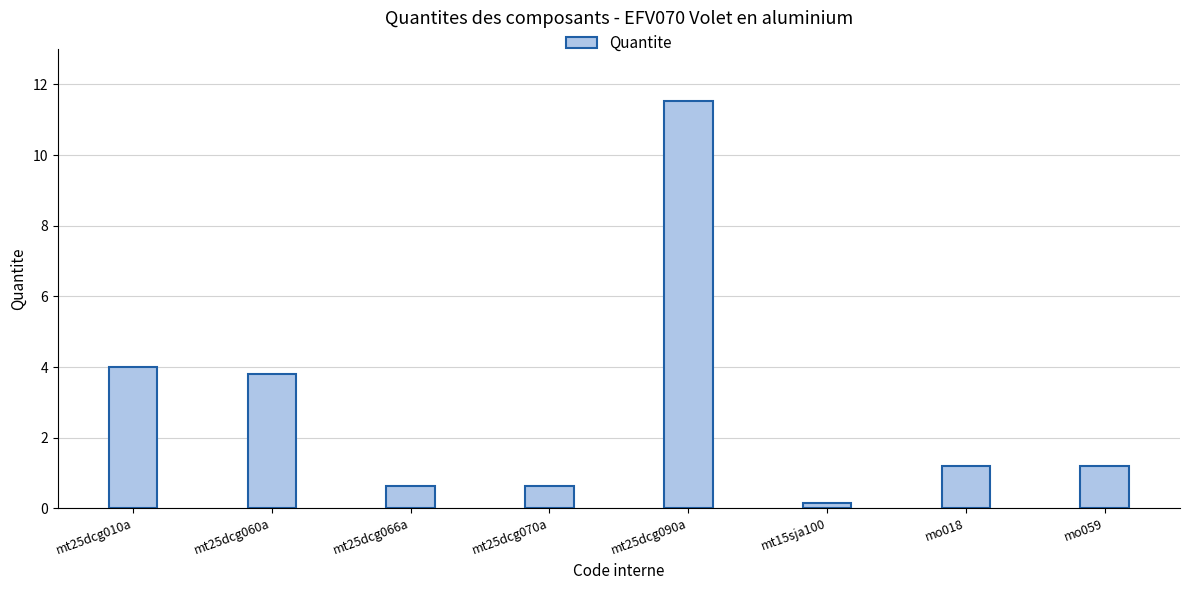

What is the average value?

2.9